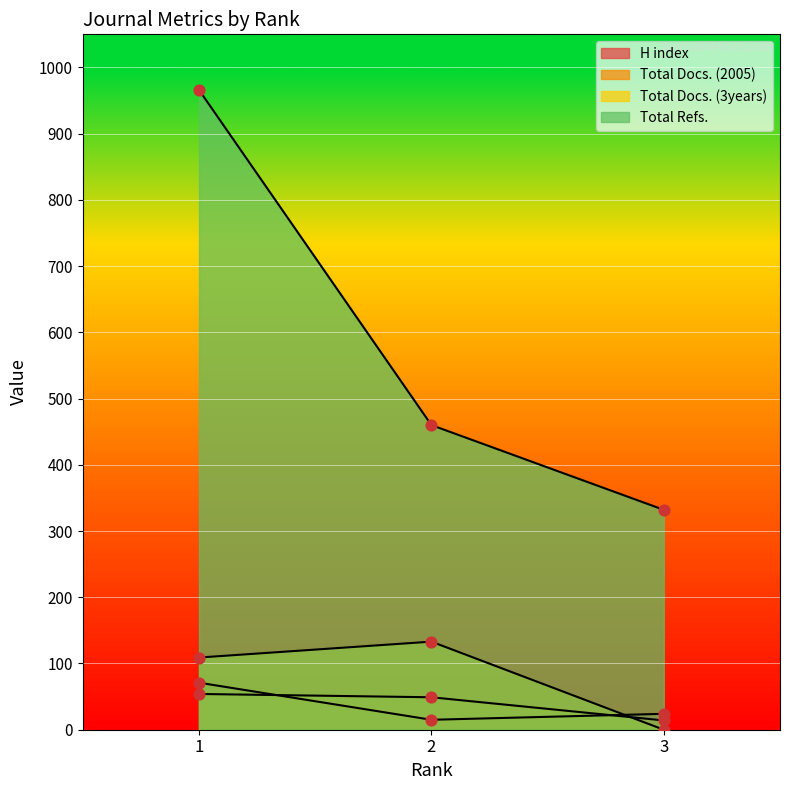

Which series has the largest Y range (max minus min)?

Total Refs.